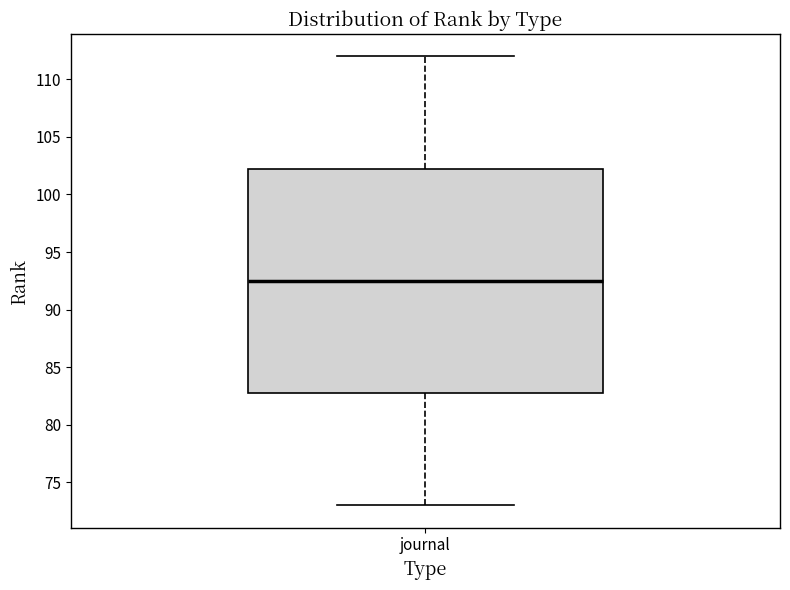

Read this box plot against the y-axis: the position of the median line, the range covered by the box, and the ends of both whiskers. The values are not printed on the chart, so give them approximately, as read against the axis.

median 92.5, box 83.0 to 102.5, whiskers 73.0 to 112.0